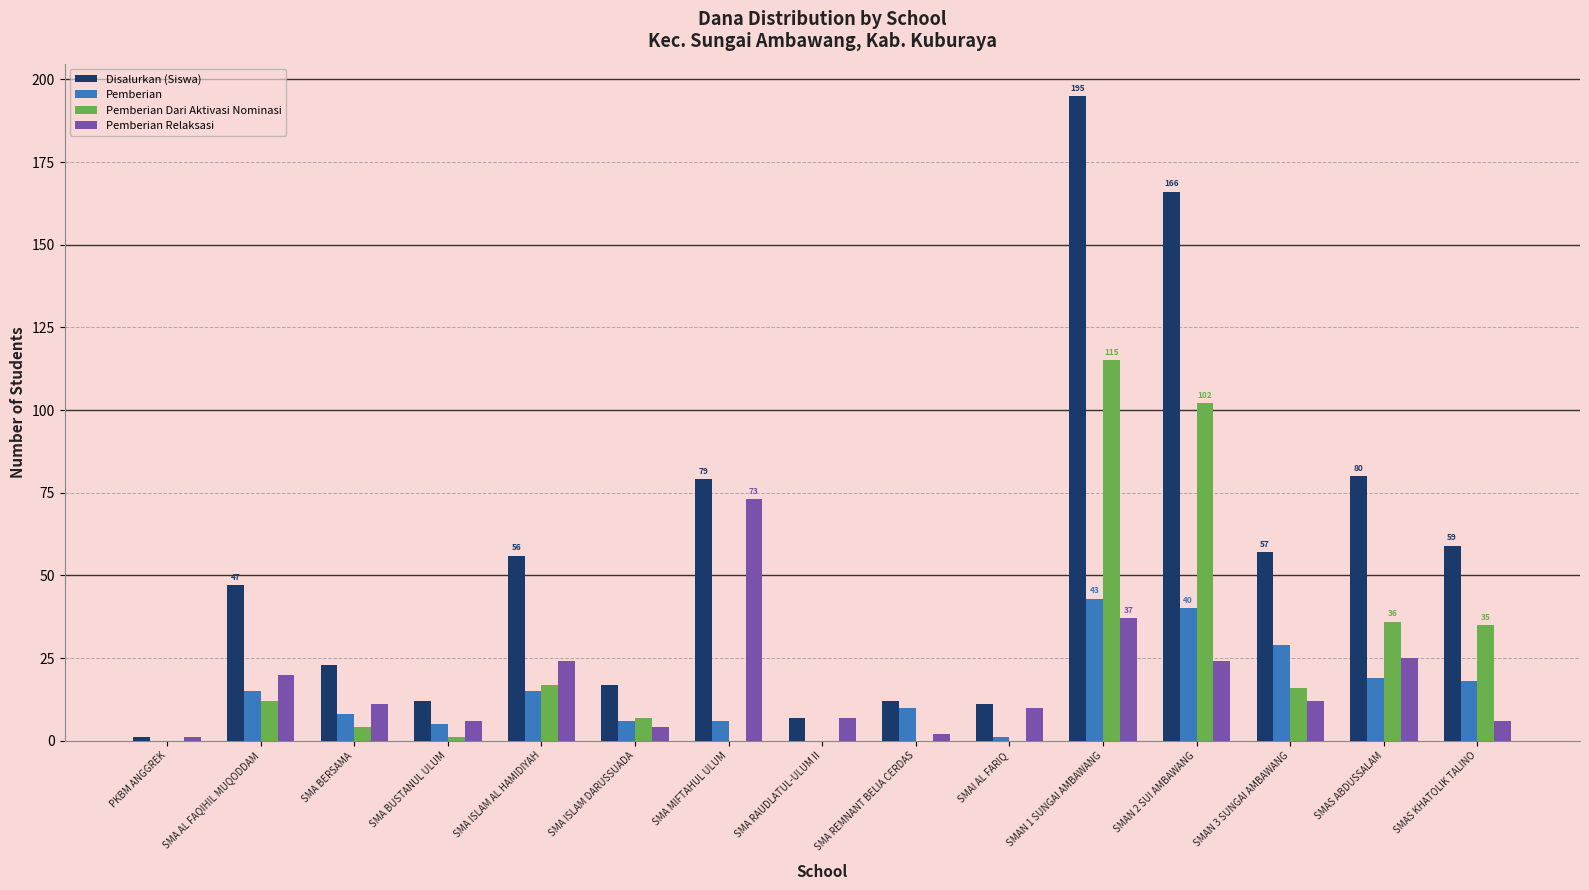

What are all the series names shown in the legend?

Disalurkan (Siswa), Pemberian, Pemberian Dari Aktivasi Nominasi, Pemberian Relaksasi